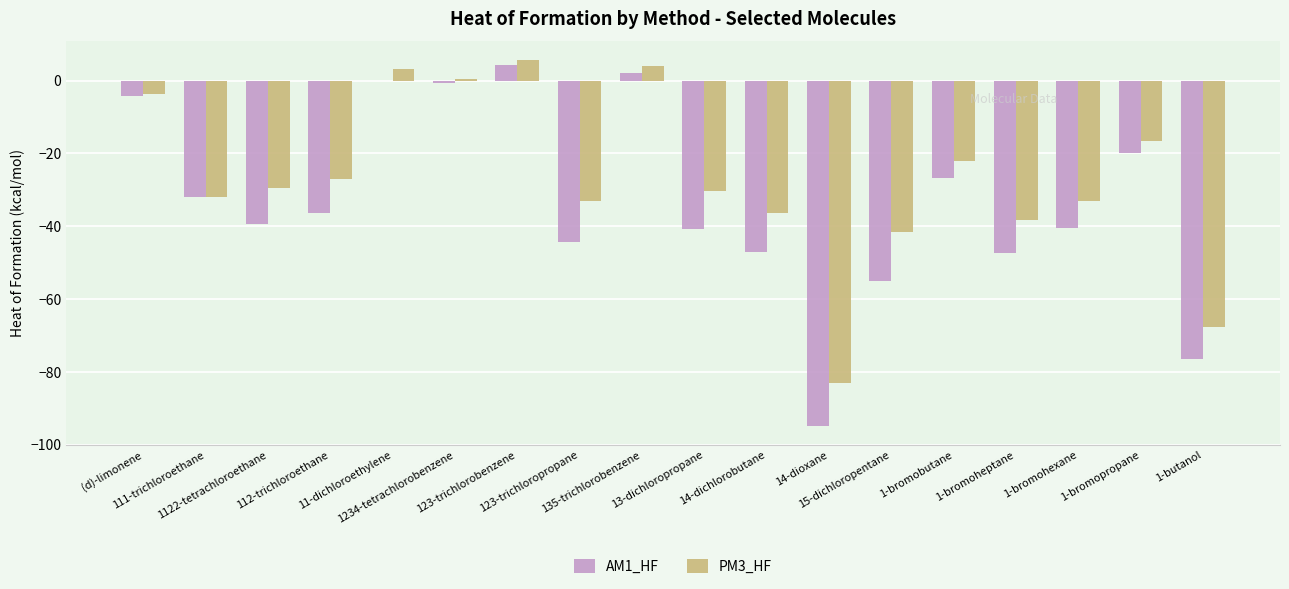

What is the maximum value for AM1_HF?

4.2